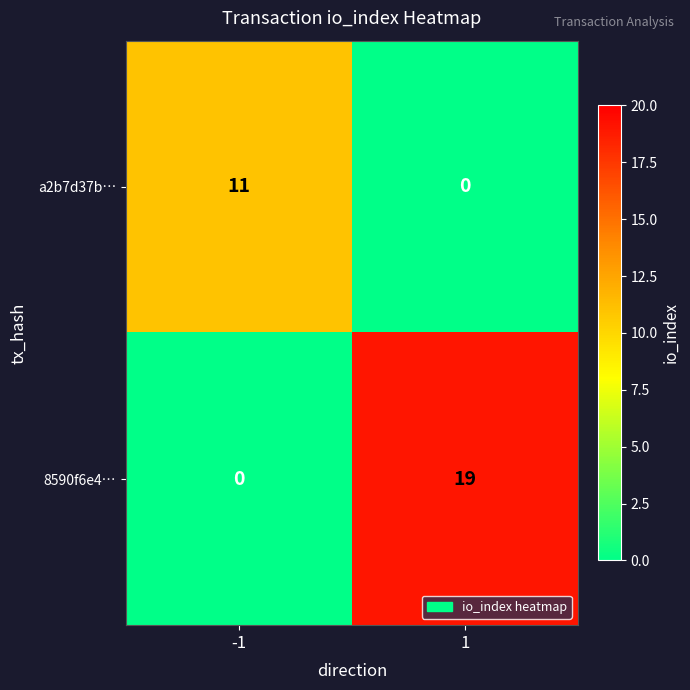

What is the greatest value displayed?

19